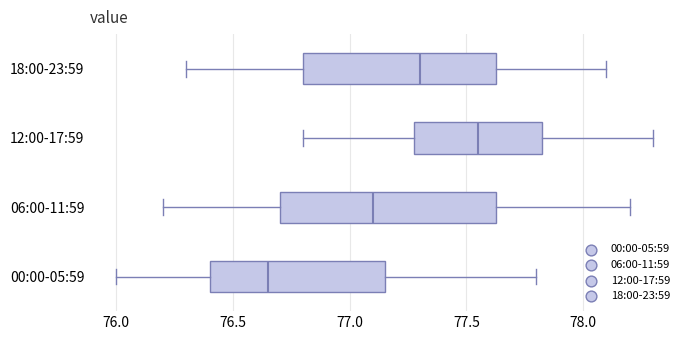

Comparing the boxes themselves (not the whiskers), which one is the widest?

06:00-11:59